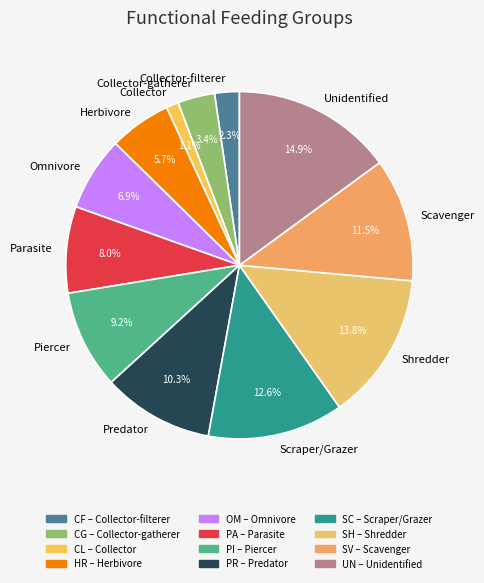

Is there any slice that represents more than half of the pie?

No